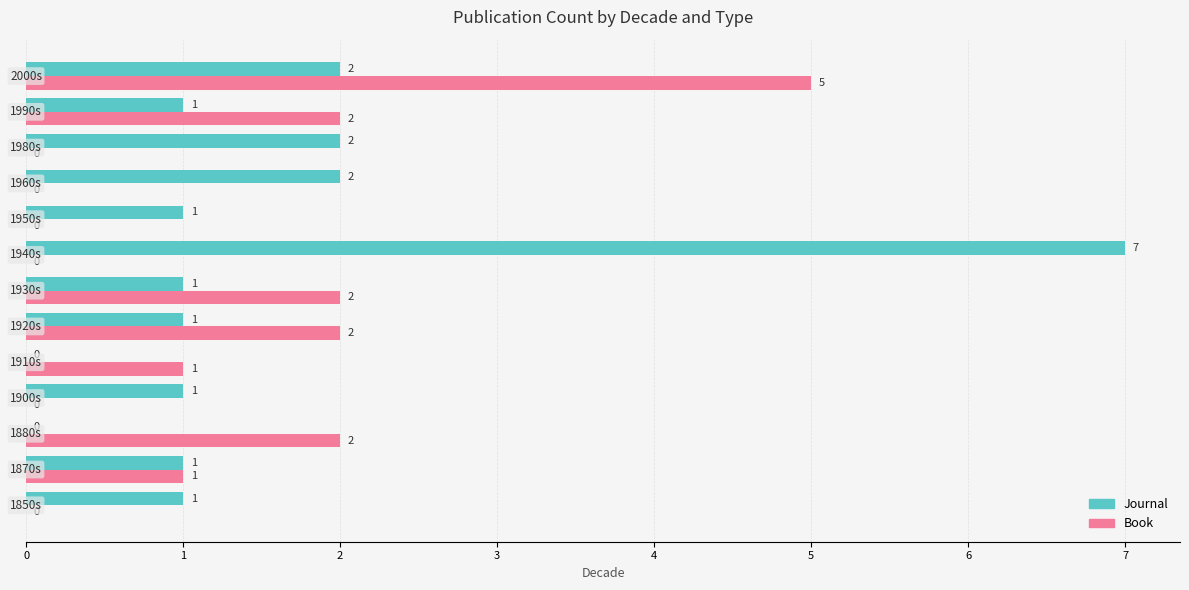

Which series has the largest total across all categories?

Journal